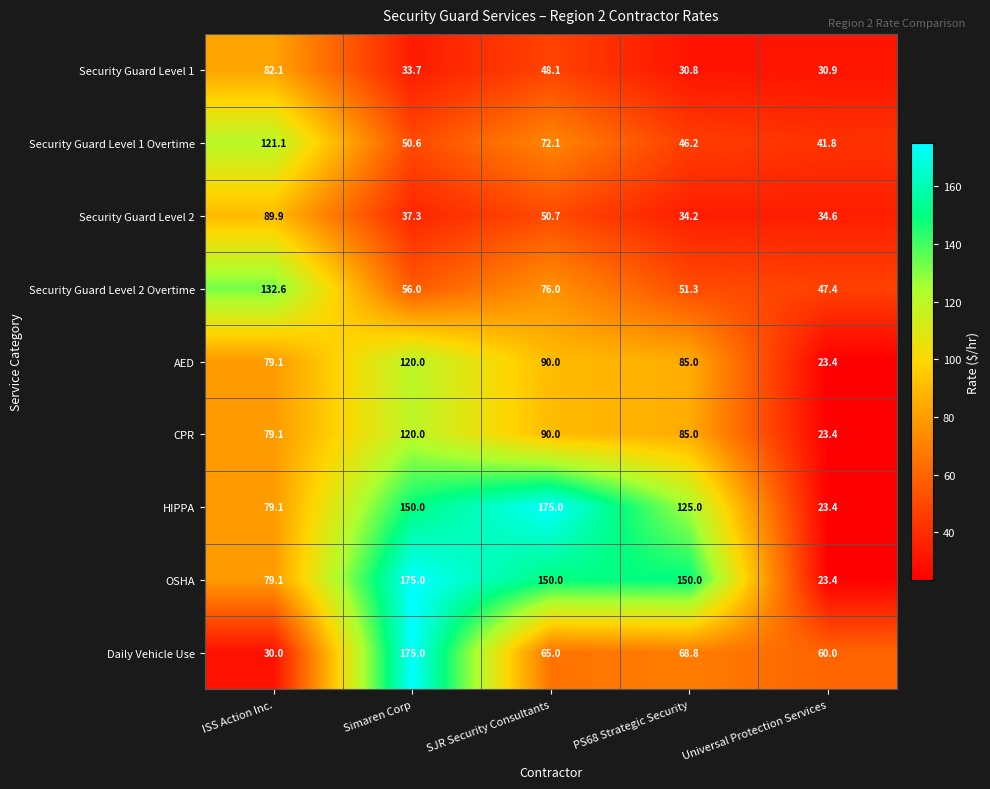

Rank the categories by CPR value from lowest to highest.

Universal Protection Services, ISS Action Inc., PS68 Strategic Security, SJR Security Consultants, Simaren Corp